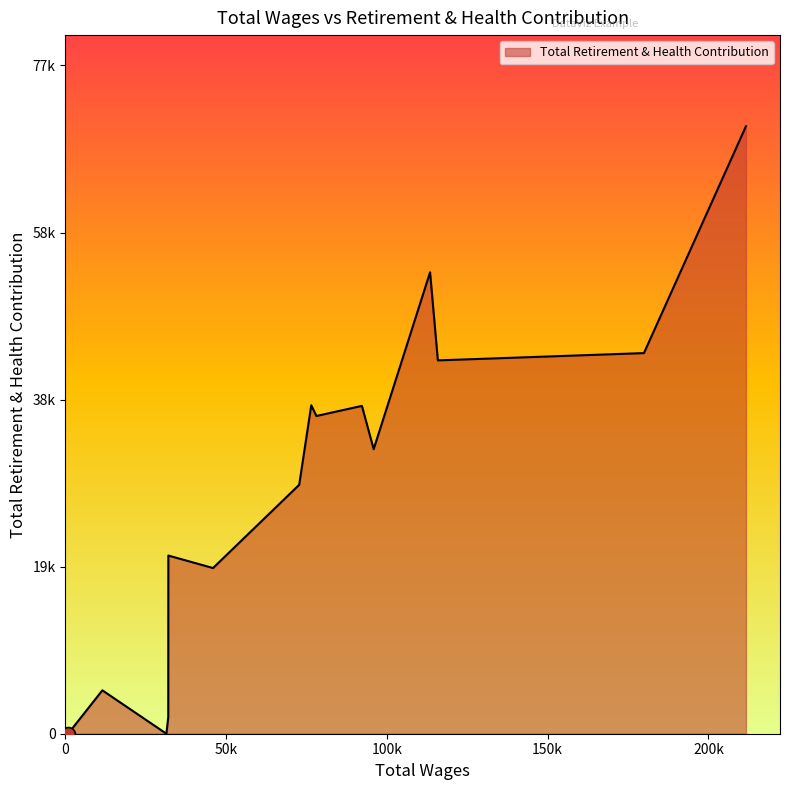

Rank the categories by value from lowest to highest.

31415.0, 843.0, 31988.0, 11492.0, 45922.0, 32016.0, 72718.0, 95882.0, 78071.0, 92223.0, 76469.0, 115849.0, 179945.0, 113426.0, 211685.0